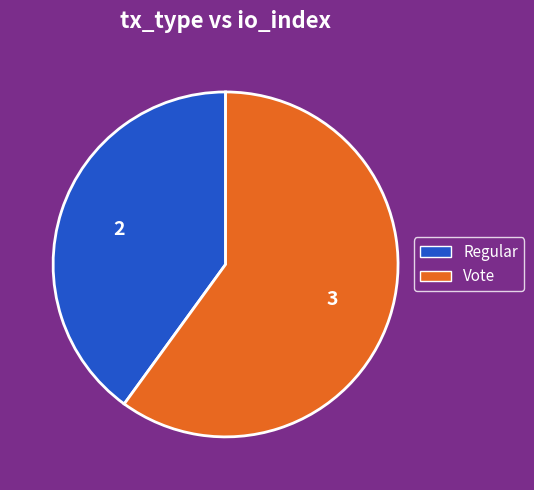

Which slice is the largest?

Vote